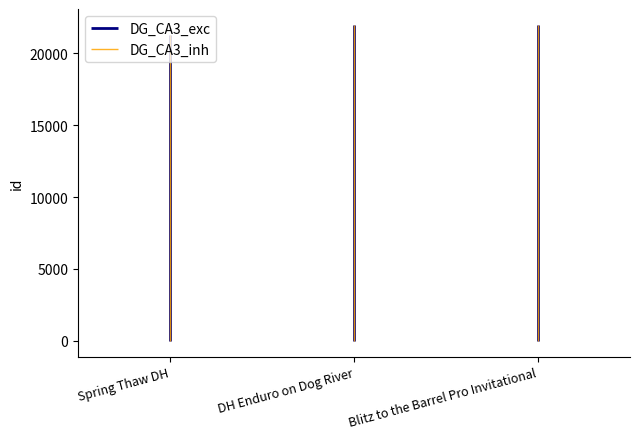

The chart shows a value of 8453 at DH Enduro on Dog River. True or false?

False